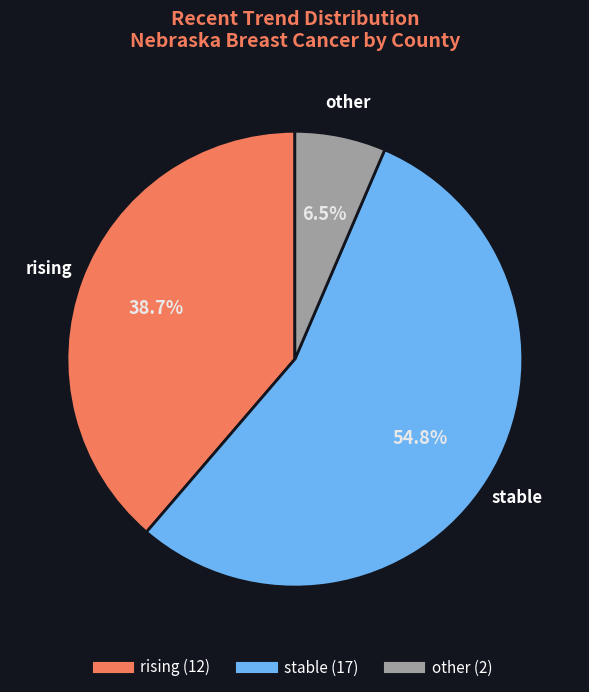

Combined, do rising and other account for over 50%?

No